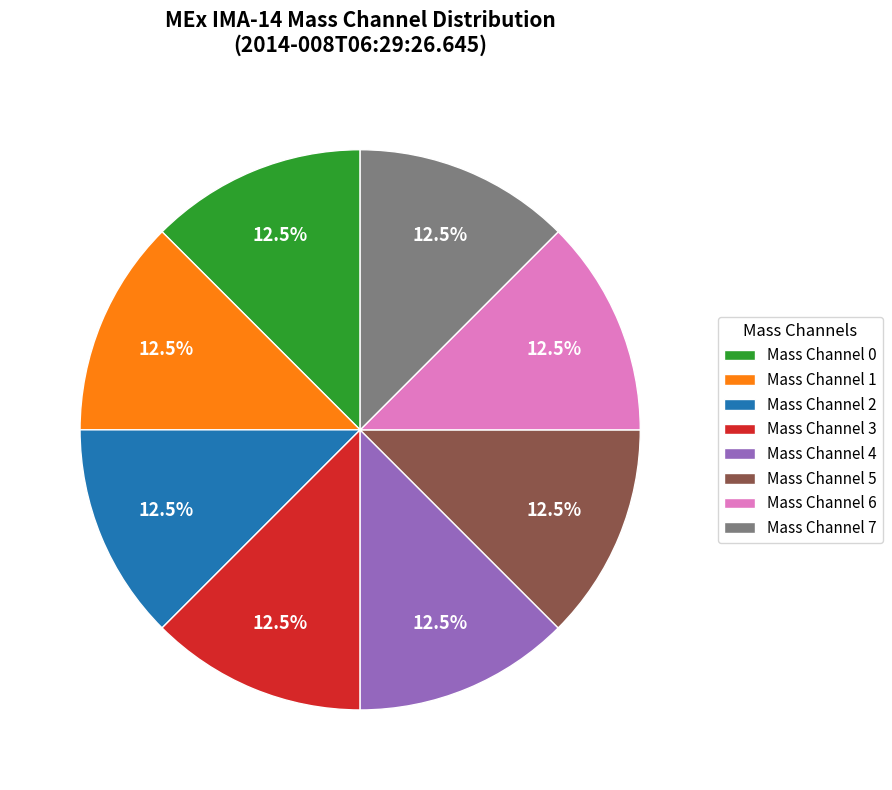

Does Mass Channel 3 account for over 50% of the chart?

No